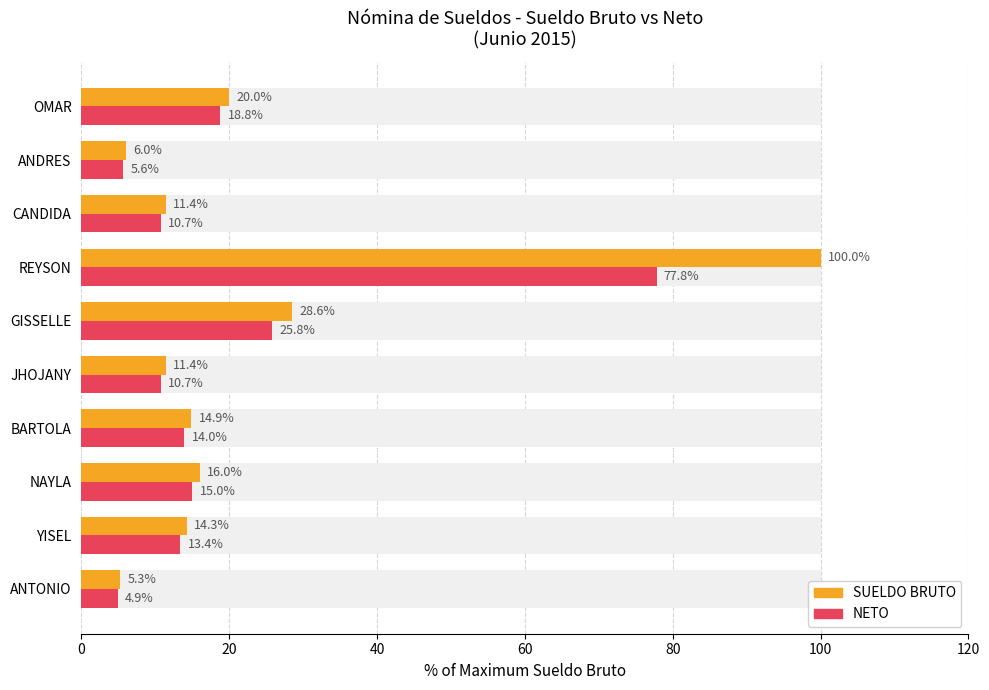

What are all the series names shown in the legend?

SUELDO BRUTO, NETO